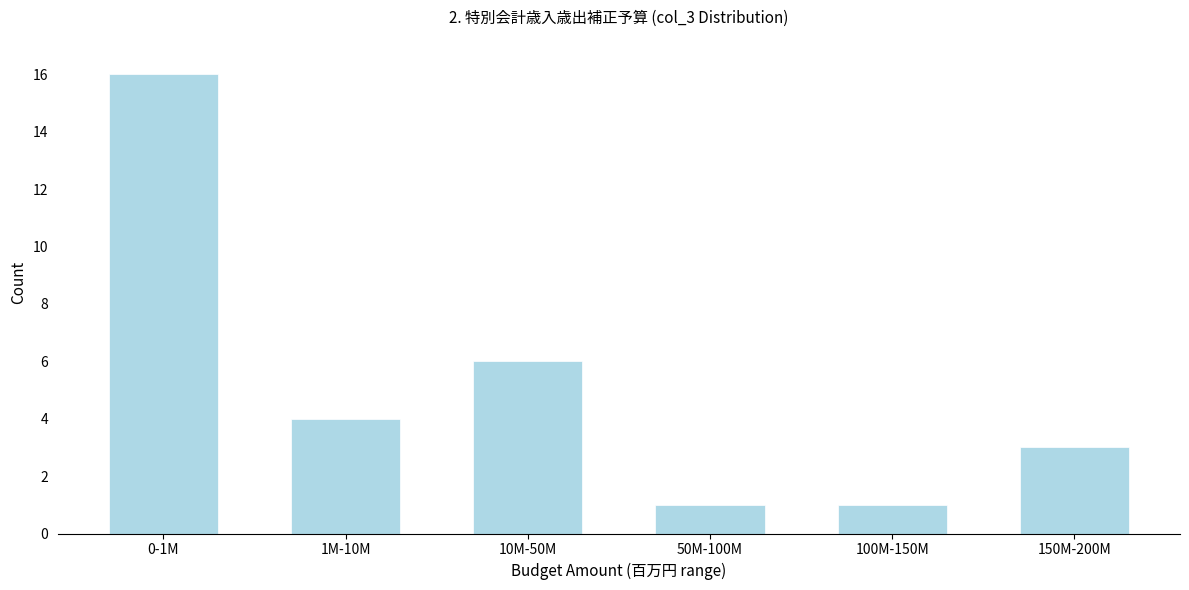

Reading left to right, transcribe all the data shown in this chart.

0-1M=16	1M-10M=4	10M-50M=6	50M-100M=1	100M-150M=1	150M-200M=3